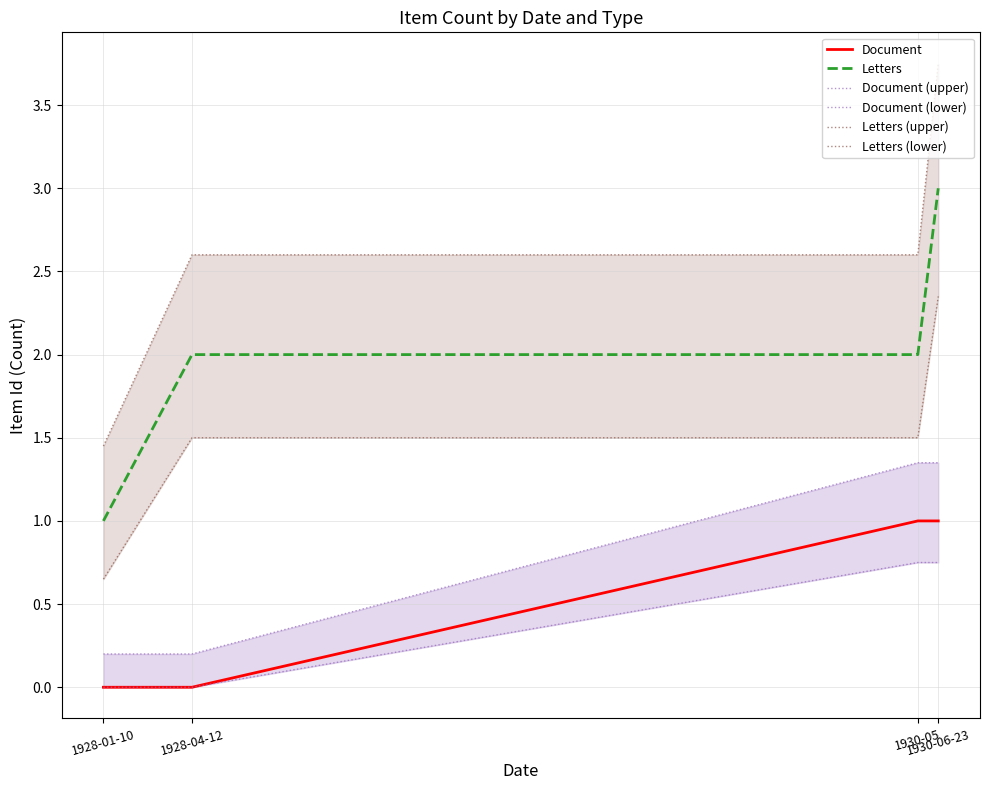

What is the sum of the Letters values at 1930-05 and 1930-06-23?

5